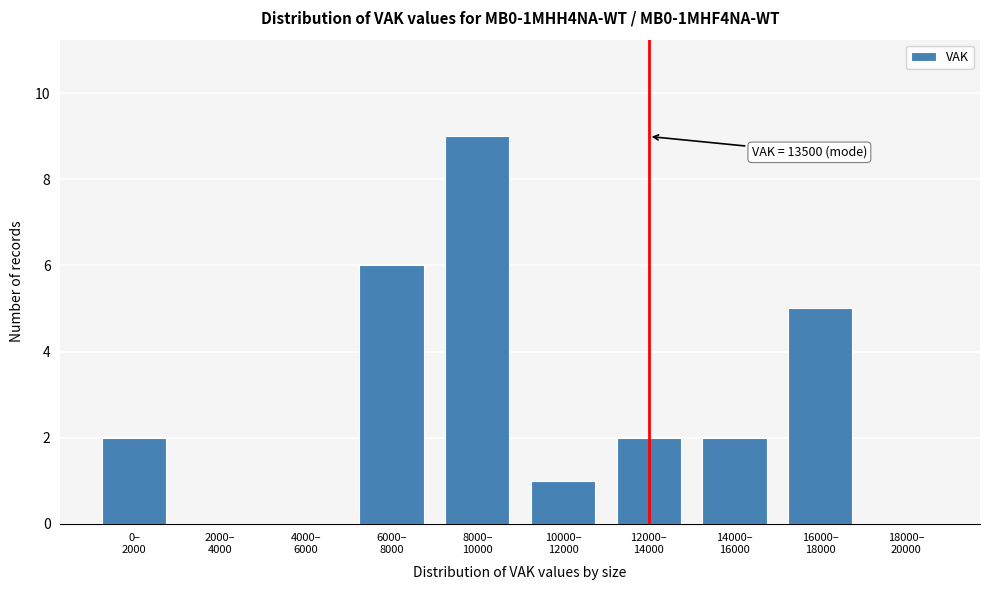

What is the greatest value displayed?

9